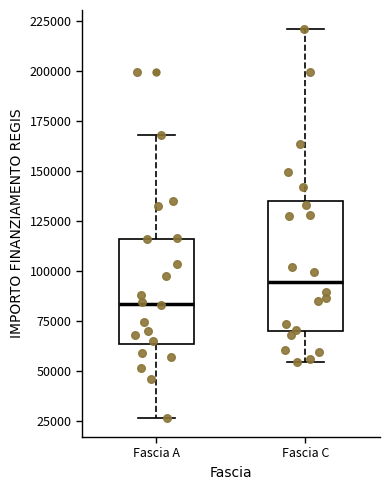

Reading left to right, transcribe this box plot: for each box, give where its median line is, the range the box spans, and where its two whiskers end, as read against the y-axis. The values are not printed on the chart, so give them approximately, as read against the axis.

Fascia A: median 85000, box 65000 to 115000, whiskers 25000 to 170000
Fascia C: median 95000, box 70000 to 135000, whiskers 55000 to 220000